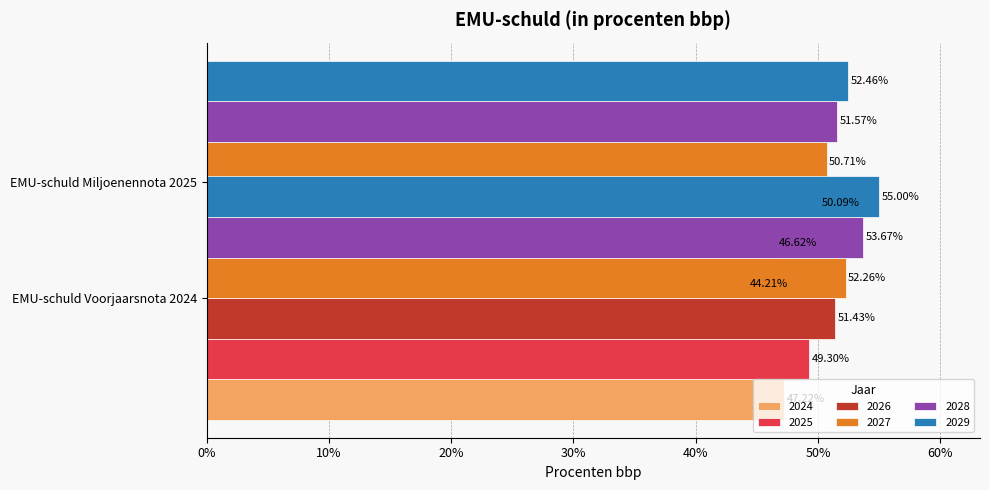

How many bars are there in each group?

6